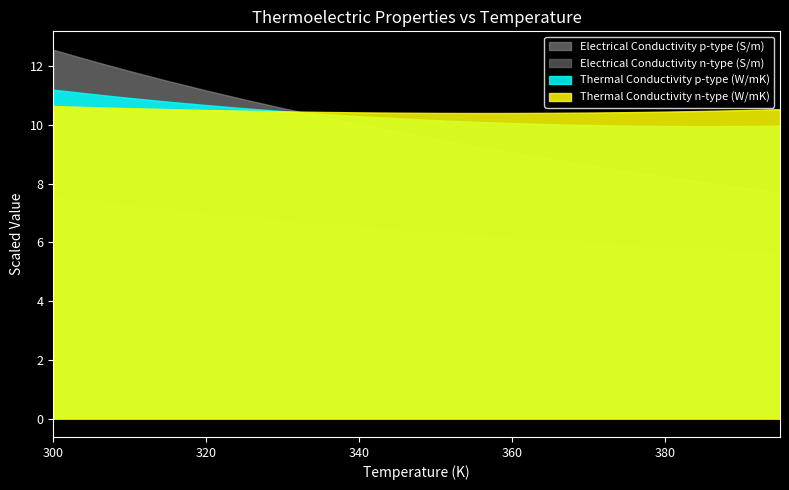

True or false: Thermal Conductivity n-type (W/mK) has more than 0 points higher than both neighbors.

False